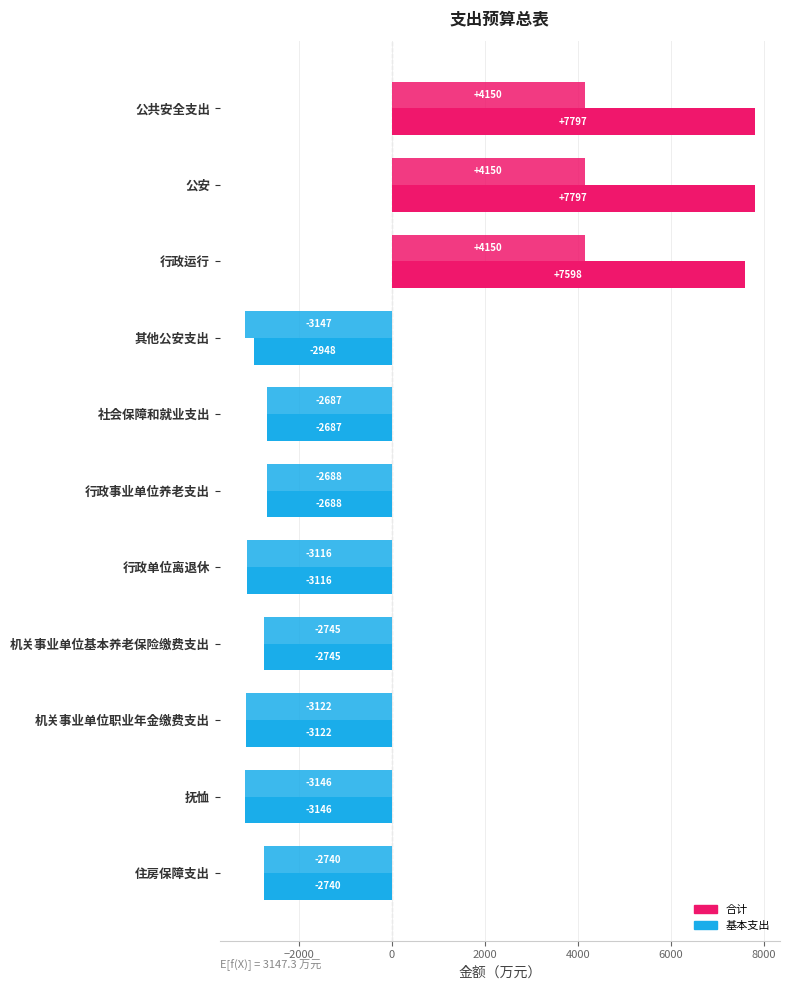

Rank the series by their maximum value, from highest to lowest.

合计, 基本支出